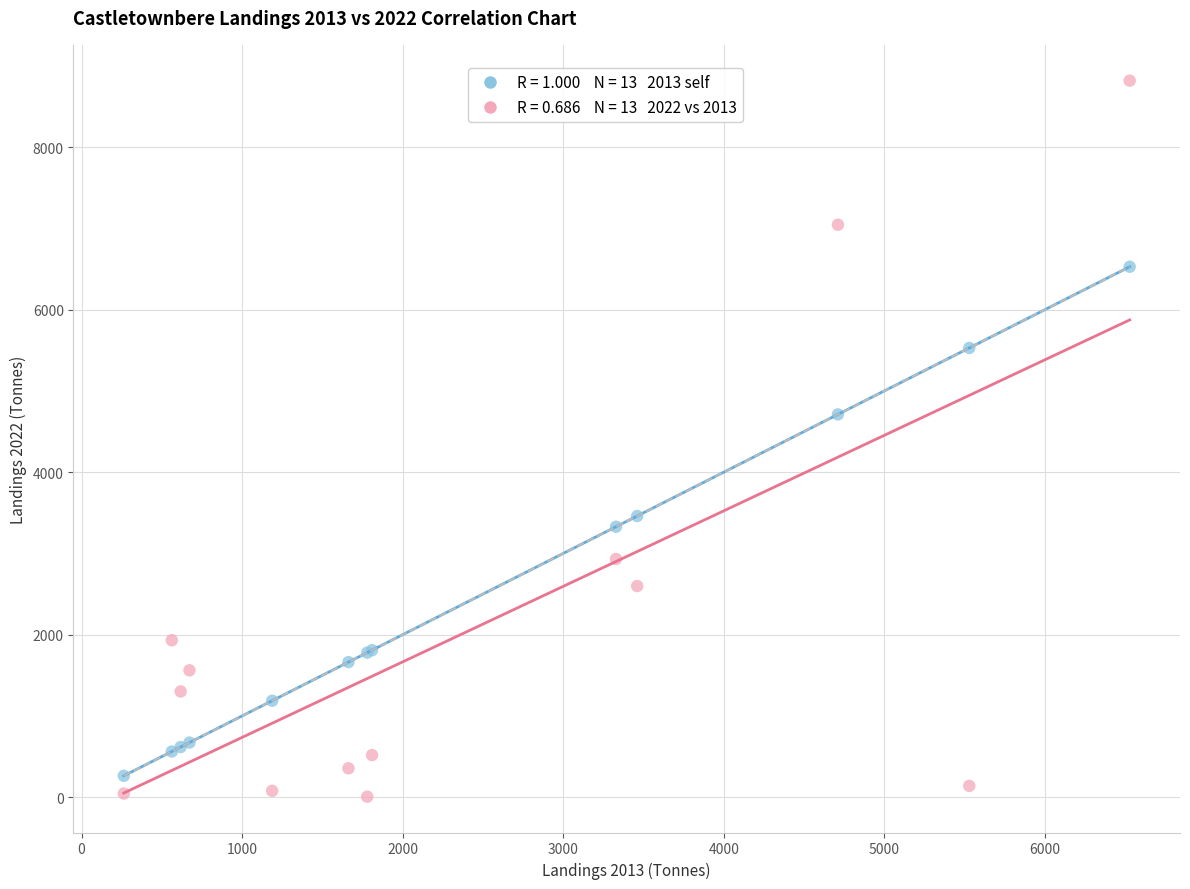

Across all series, what Y value is closest to 4411?

4710